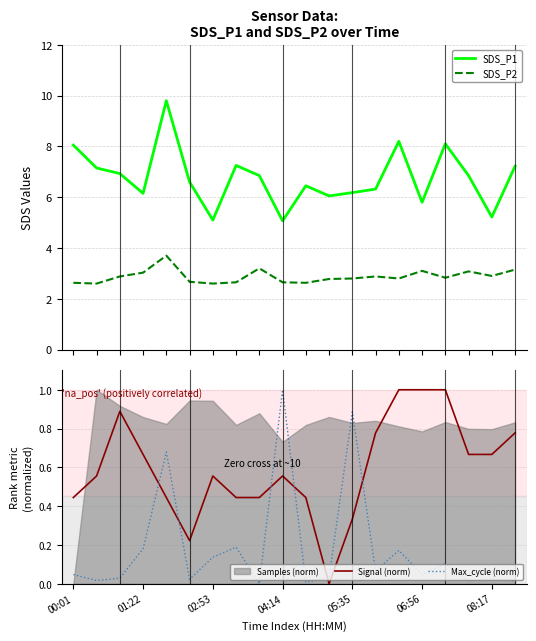

True or false: Max_cycle (norm) has a value of 0.2 at 14.

True